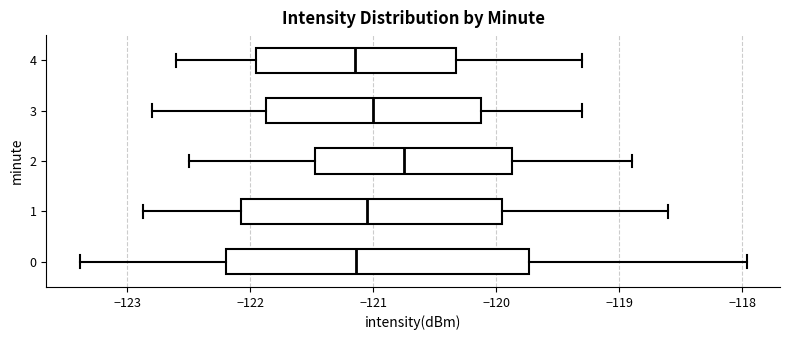

Which box is the widest, from its left edge to its right edge?

0